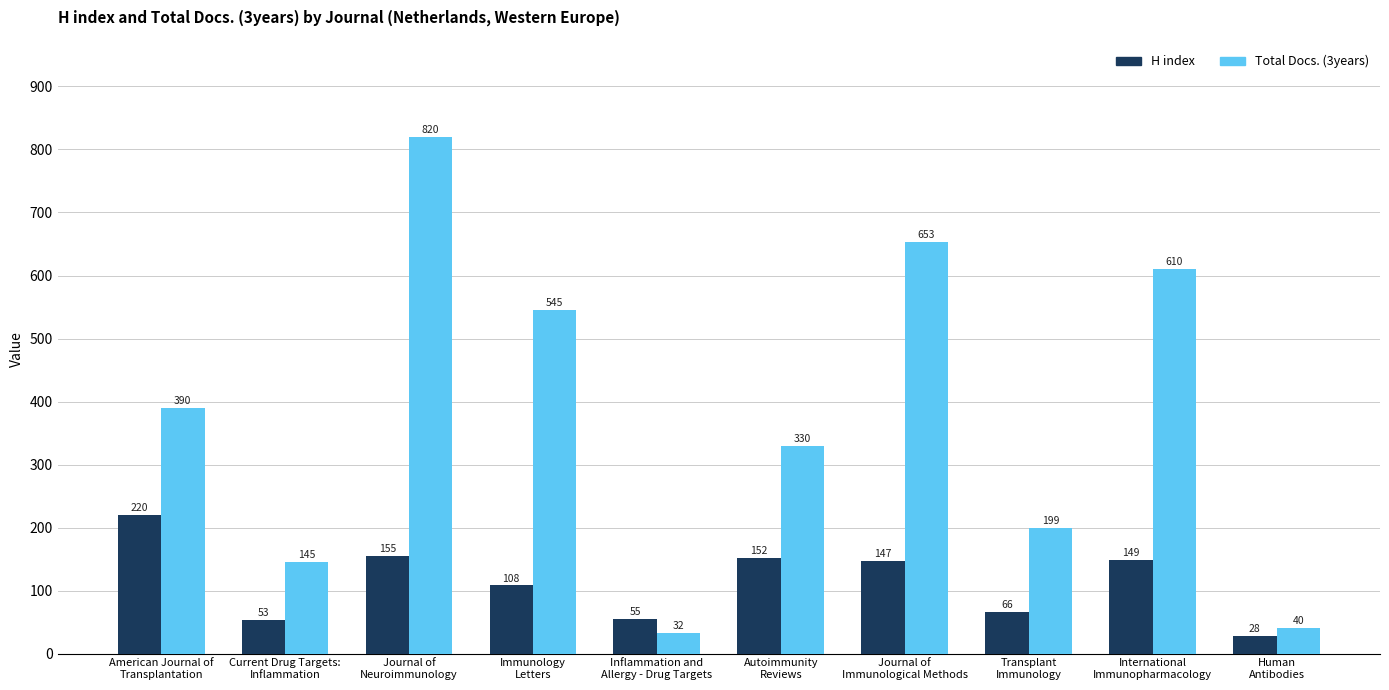

Which series has the largest range (max minus min)?

Total Docs. (3years)